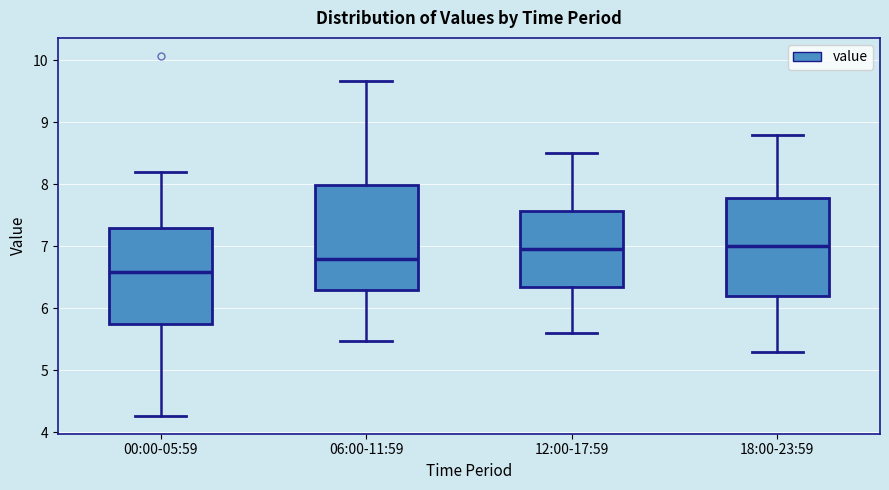

Reading left to right, read every box against the y-axis: the position of its median line, the range the box covers, and the ends of its whiskers. The values are not printed on the chart, so give them approximately, as read against the axis.

00:00-05:59: median 6.6, box 5.7 to 7.3, whiskers 4.3 to 8.2
06:00-11:59: median 6.8, box 6.3 to 8.0, whiskers 5.5 to 9.7
12:00-17:59: median 7.0, box 6.4 to 7.6, whiskers 5.6 to 8.5
18:00-23:59: median 7.0, box 6.2 to 7.8, whiskers 5.3 to 8.8